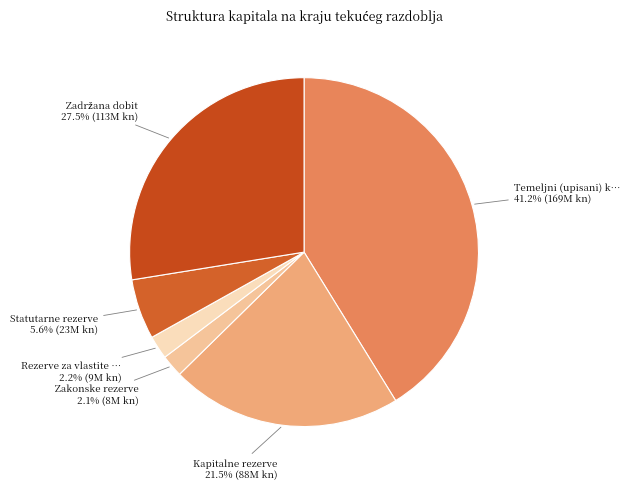

How many slices are in this pie chart?

6